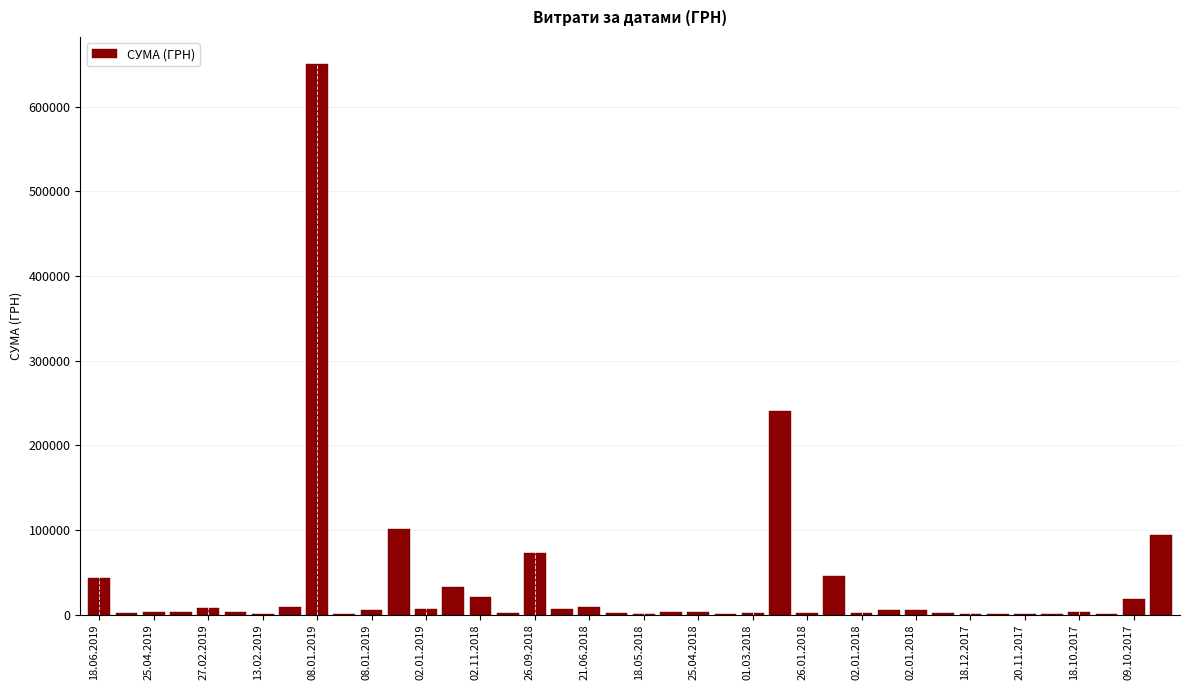

What is the greatest value displayed?

650080.3